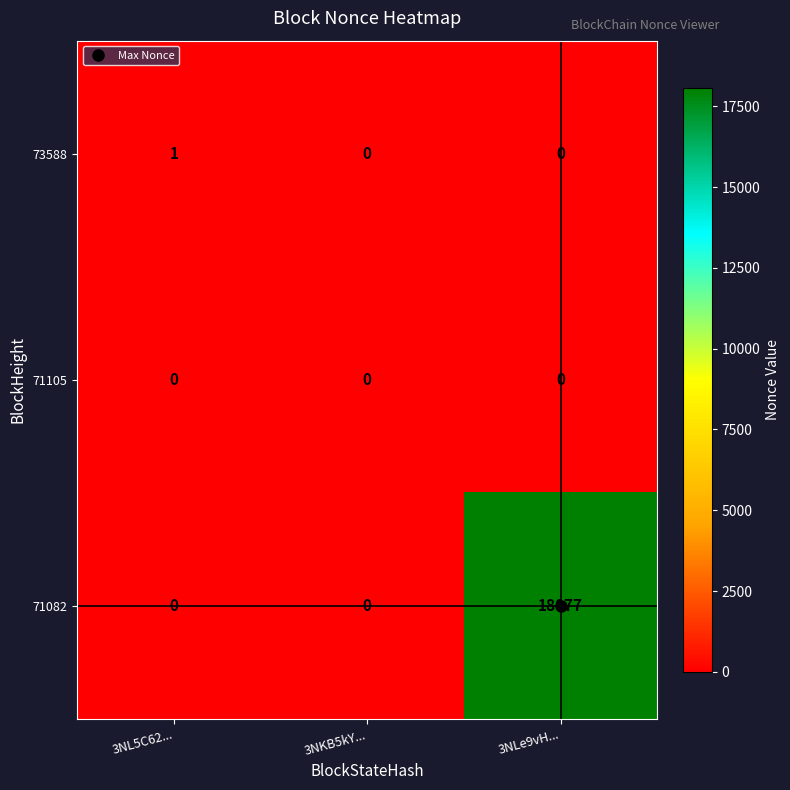

What is the difference between the maximum and minimum values in the 71082 series?

18077